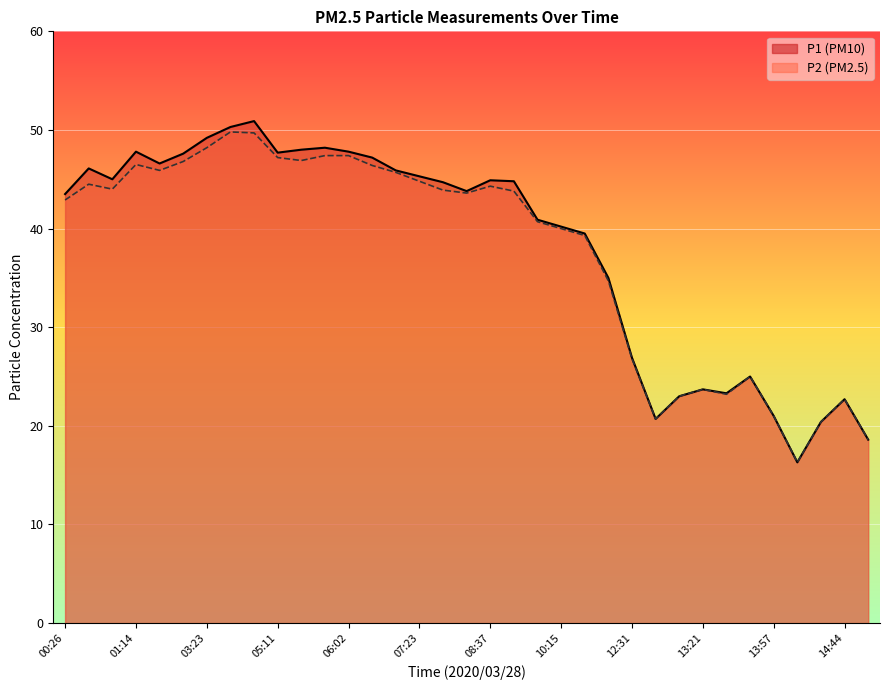

What is the difference between the P1 values at 00:50 and 01:35?

0.5